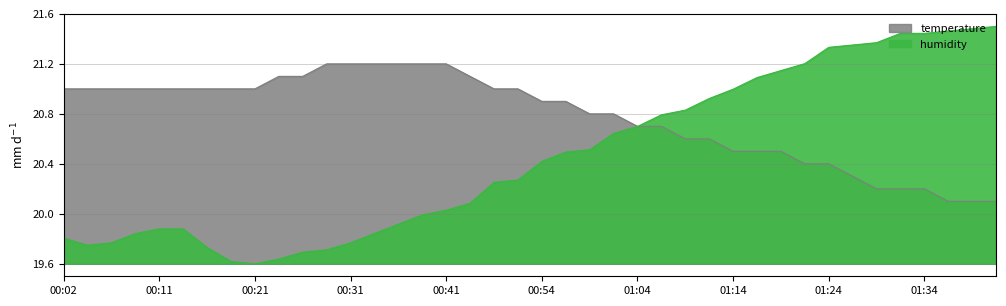

Read the temperature value at 01:14.

20.5